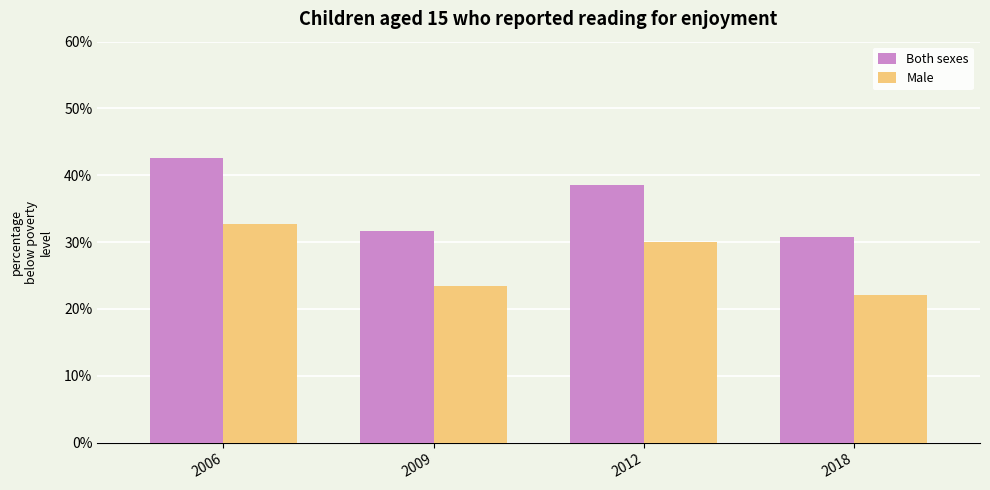

What is the value of the Both sexes bar at the 2nd from the left?

31.7